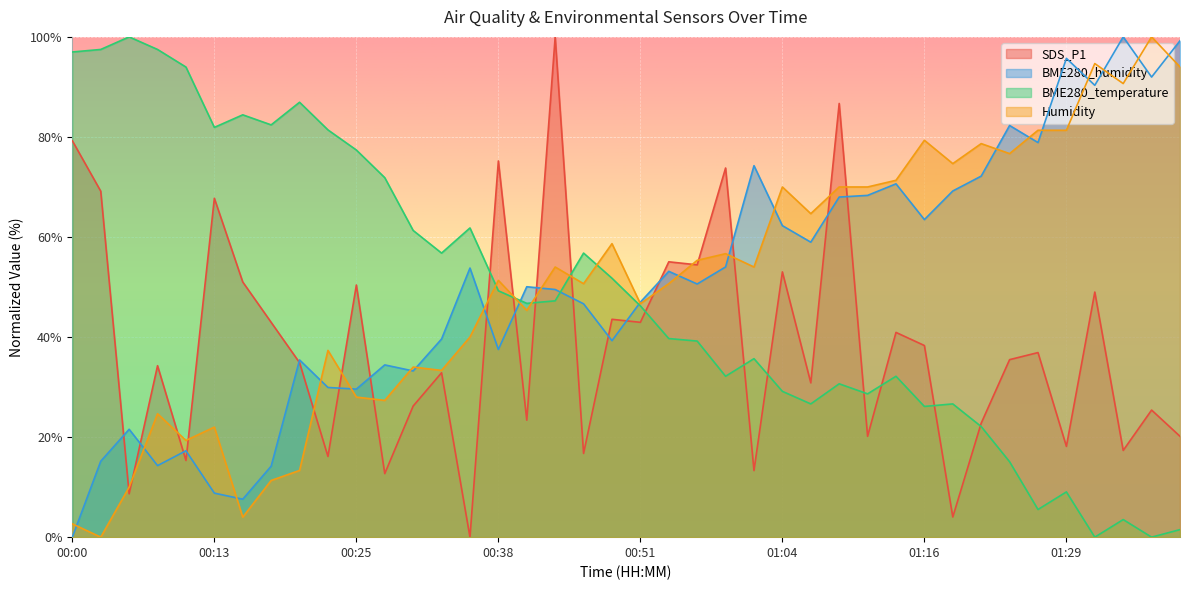

What is the sum of all SDS_P1 values?

1539.1